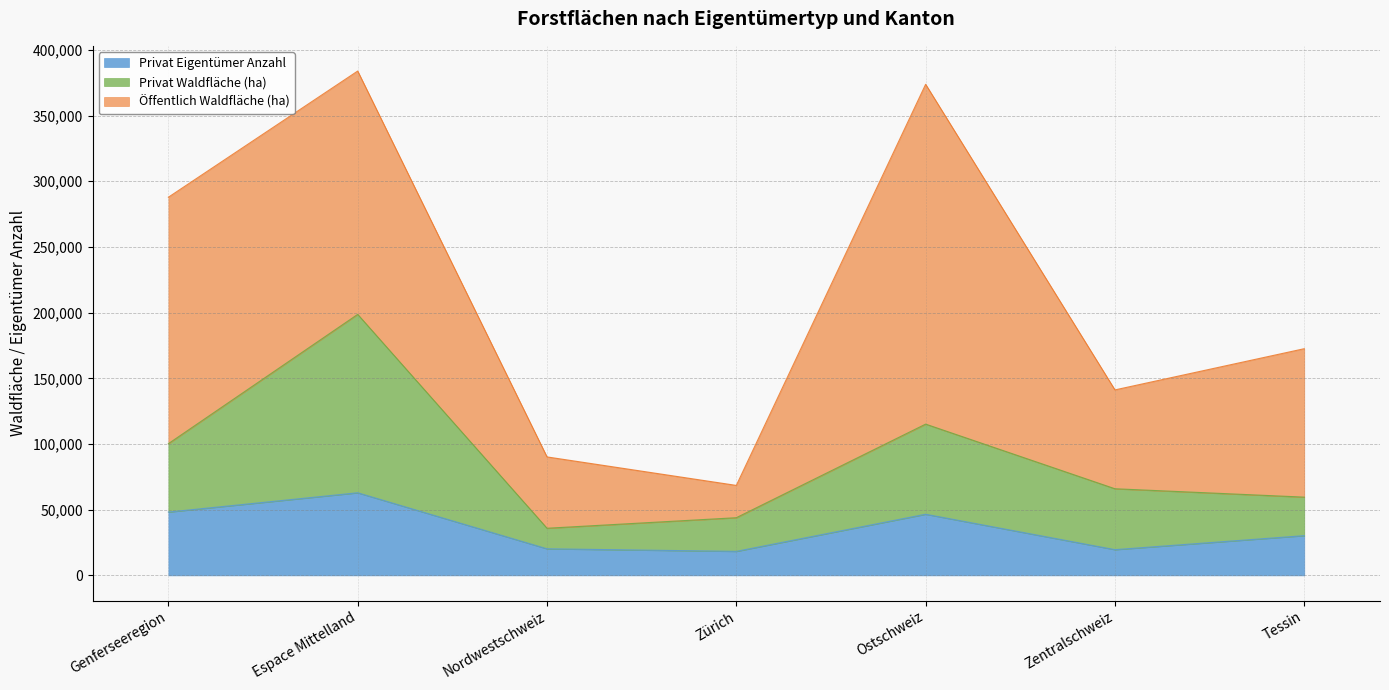

Where does the Privat Eigentümer Anzahl series first go above 30244?

Genferseeregion